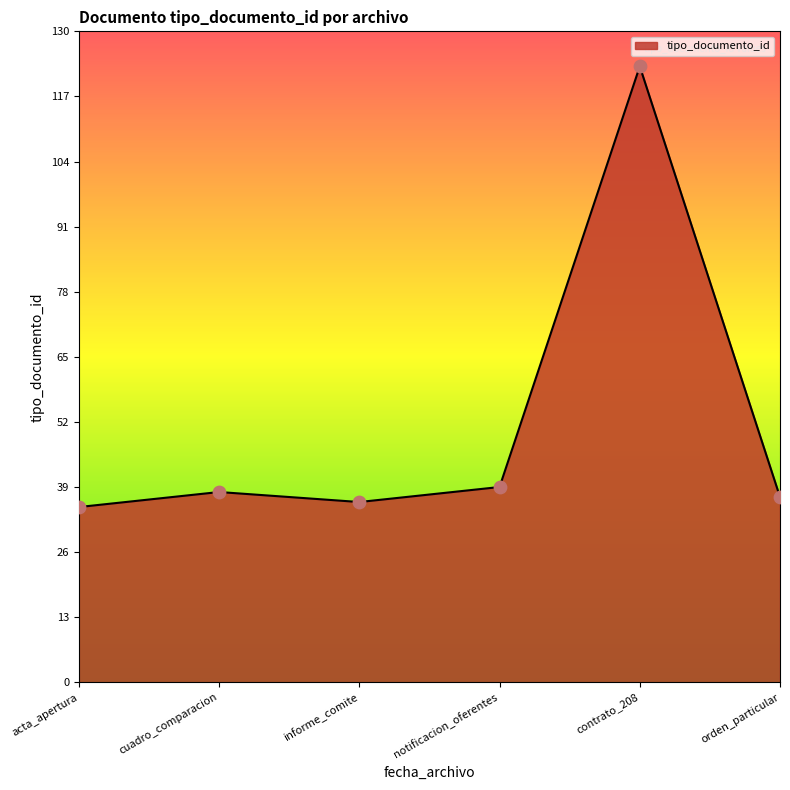

What is the change in value from acta_apertura to contrato_208?

+88